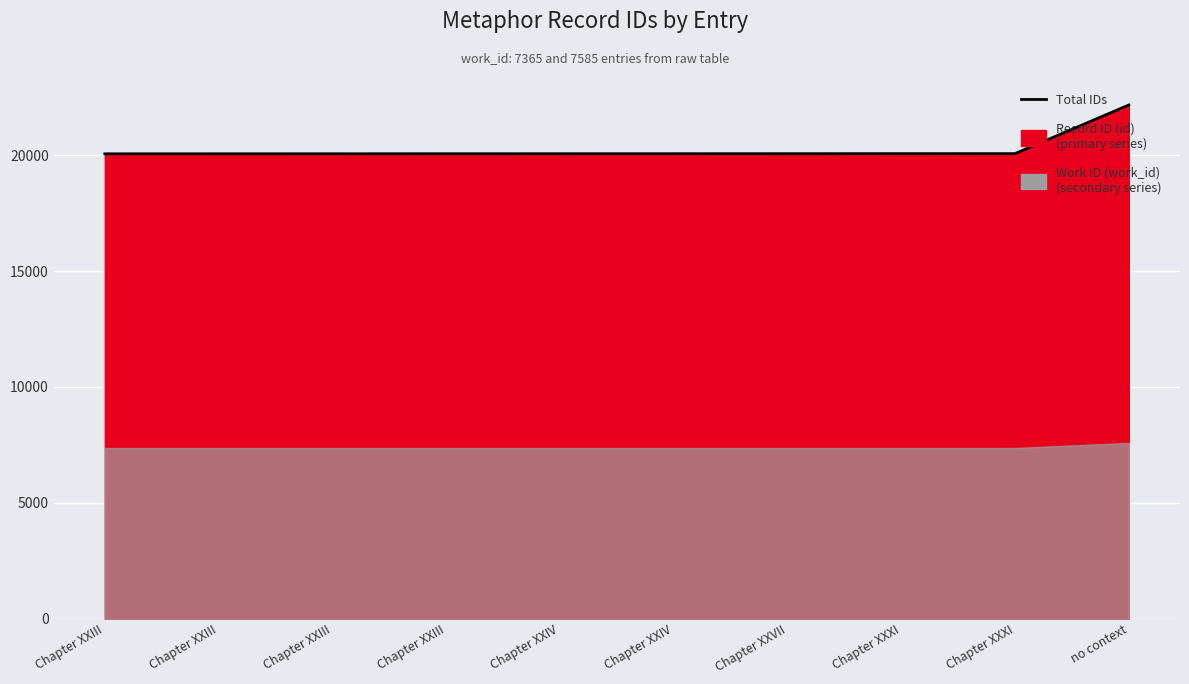

Where does the data first go above 20062?

Chapter XXVII